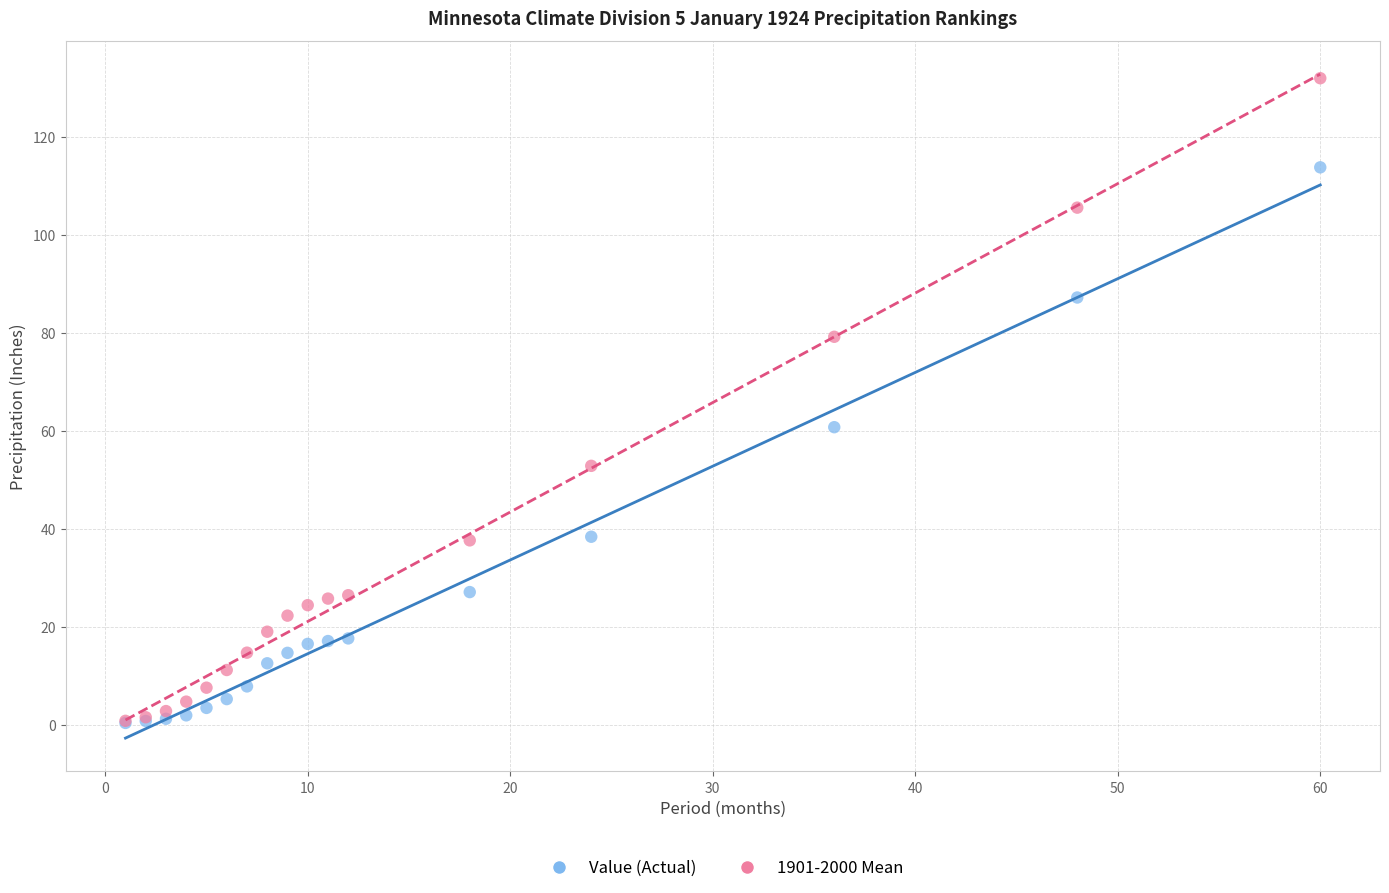

Across all series, what Y value is closest to 66?

60.7